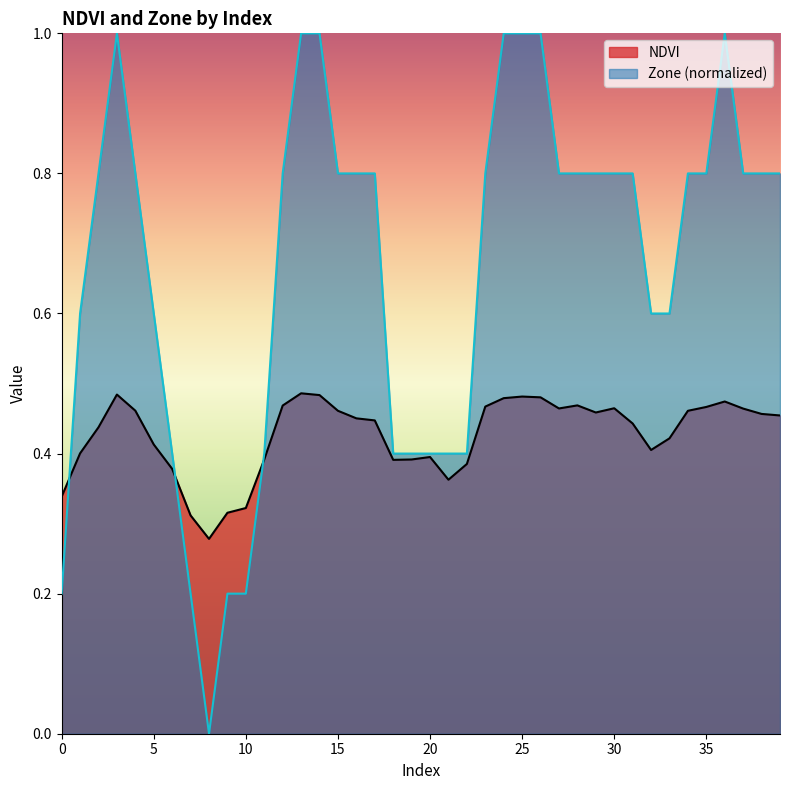

What is the difference between the second highest and second lowest values in the NDVI series?

0.2